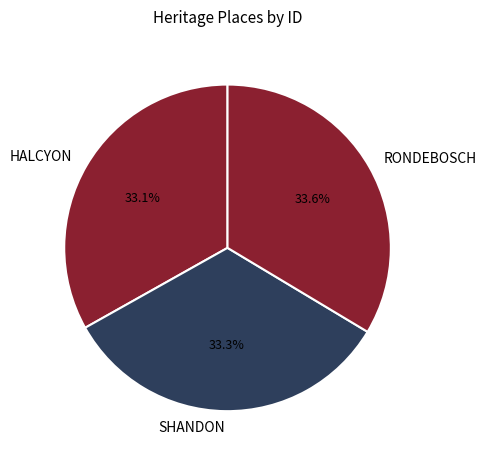

Does RONDEBOSCH account for over 50% of the chart?

No